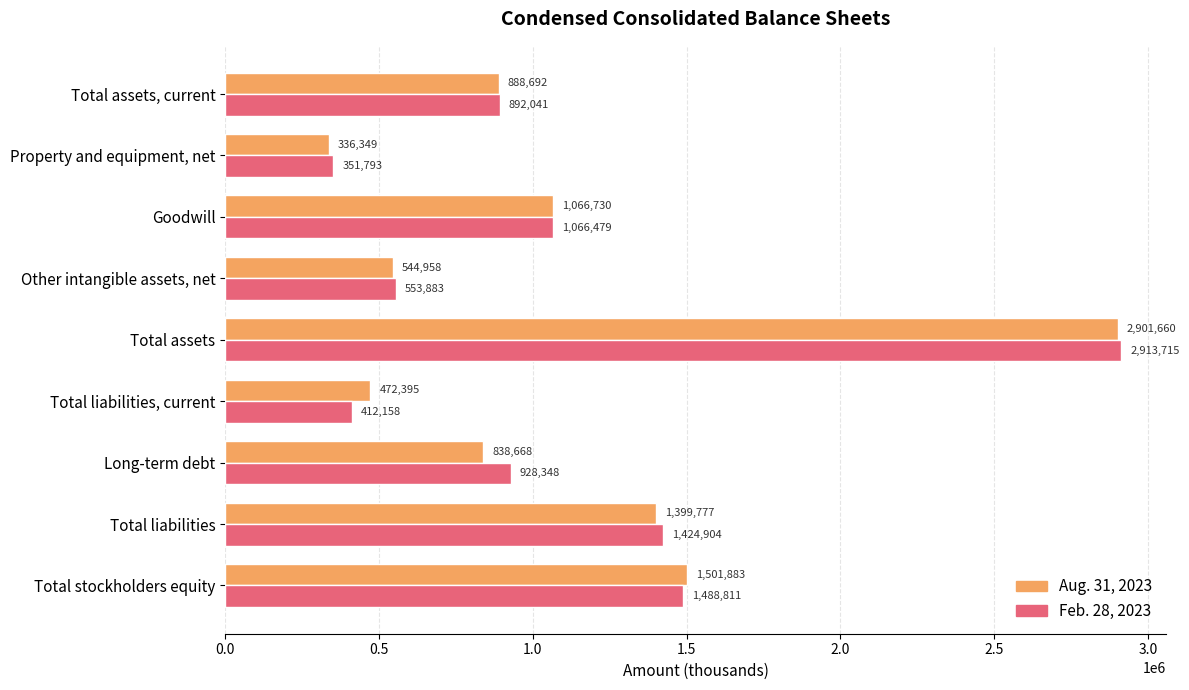

At which label is Aug. 31, 2023 closest to 1619004?

Total stockholders equity